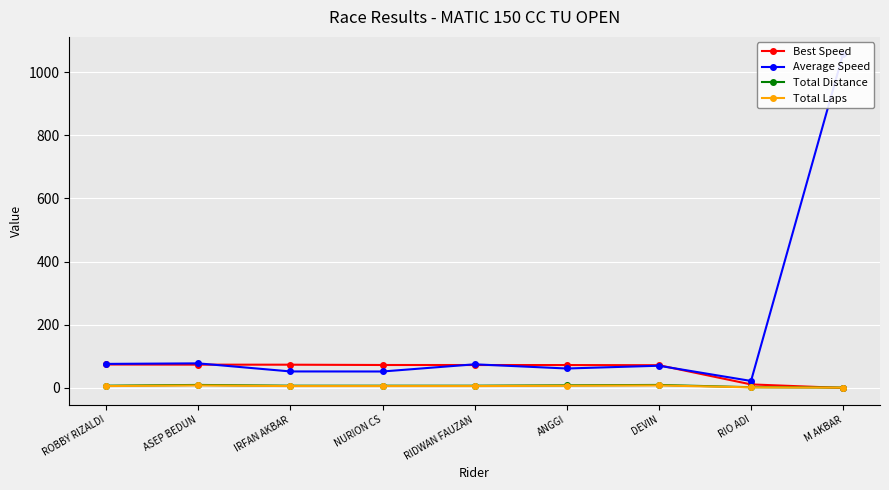

Reading right to left, transcribe all the data shown in this chart.

Best Speed: 0.0	11.3	72.1	72.5	72.6	72.7	73.7	73.8	74.3
Average Speed: 1058.3	22.2	70.4	61.6	74.9	52.1	52.3	77.9	76.2
Total Distance: 1.2	2.4	9.6	8.4	7.2	7.2	7.2	9.6	7.2
Total Laps: 1.0	2.0	8.0	7.0	6.0	6.0	6.0	8.0	6.0